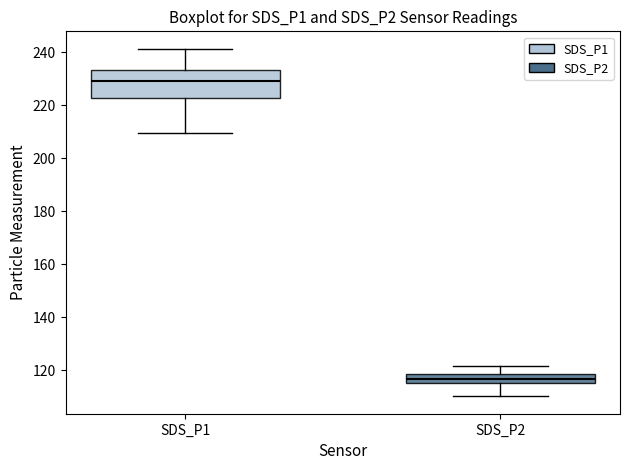

Which box is the tallest, from its lower edge to its upper edge?

SDS_P1